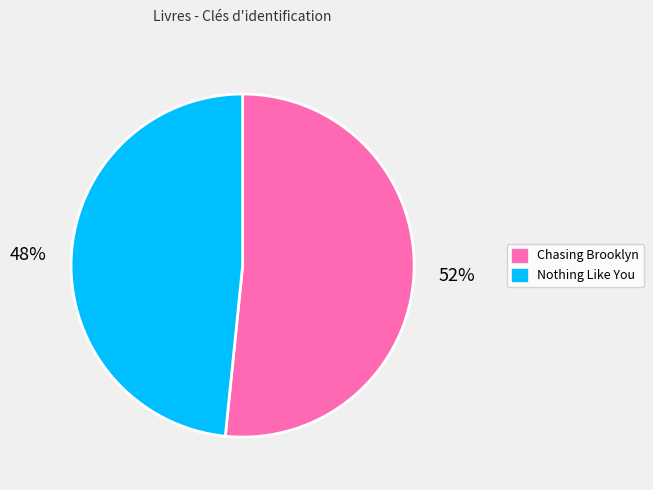

What percentage is the Nothing Like You slice, to the nearest percent?

48%